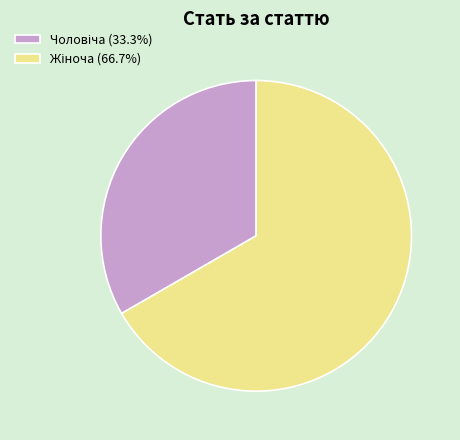

Is there a majority slice in this chart?

Yes